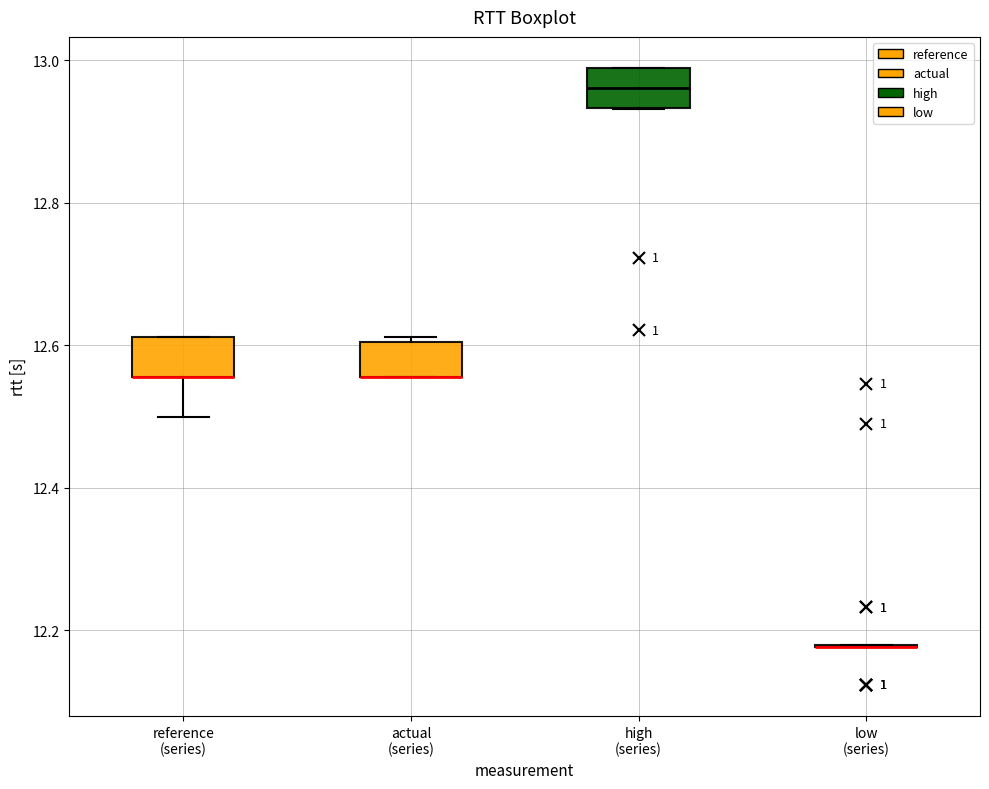

Where is the upper edge of the box for actual (series) on the y-axis? The values are not printed on the chart, so give them approximately, as read against the axis.

12.60